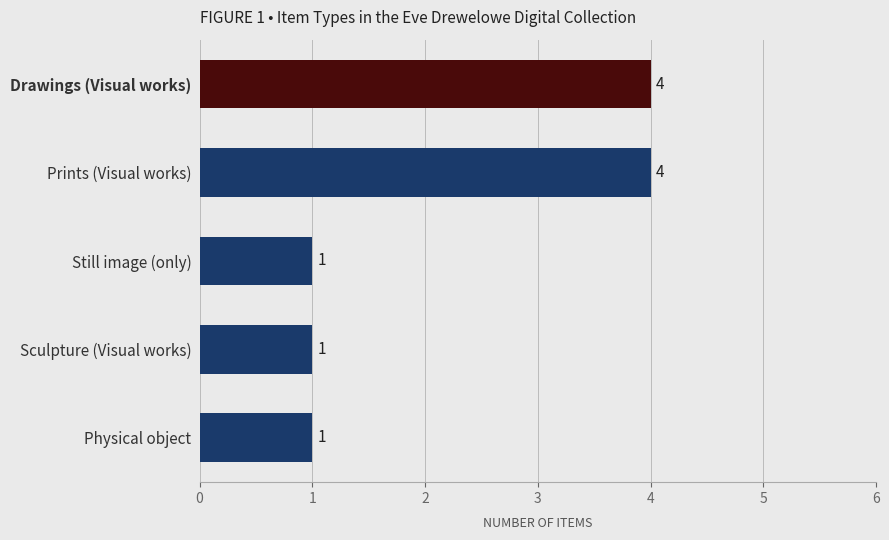

True or false: the data shows 1 at Still image (only).

True